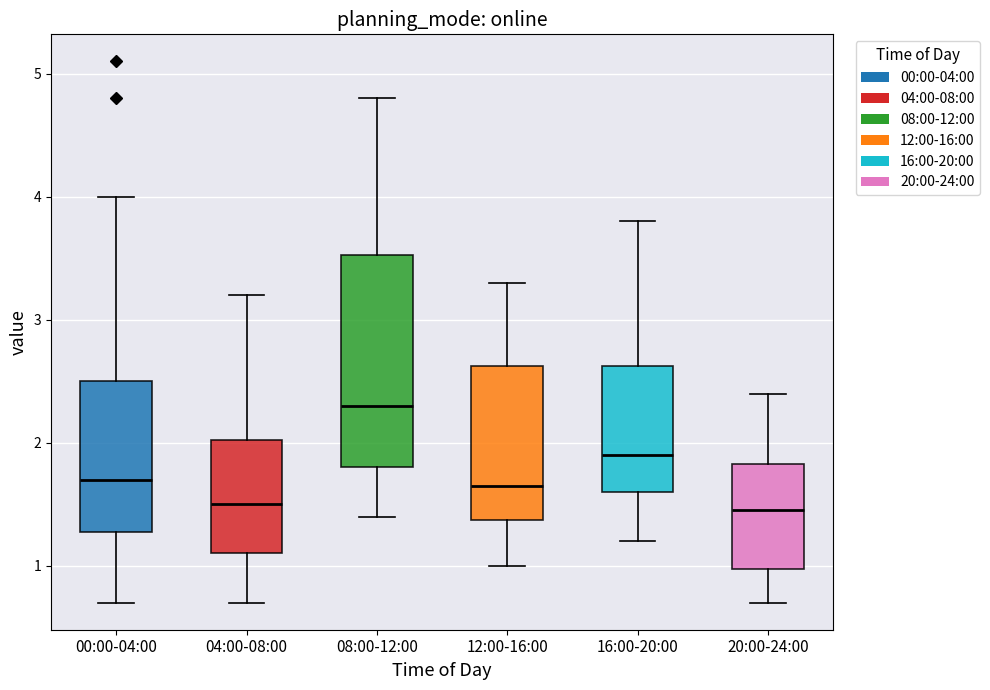

Which box is the tallest, from its lower edge to its upper edge?

08:00-12:00